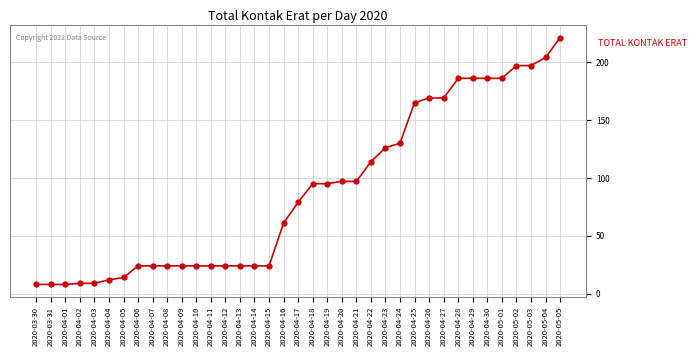

What is the smallest value displayed?

8